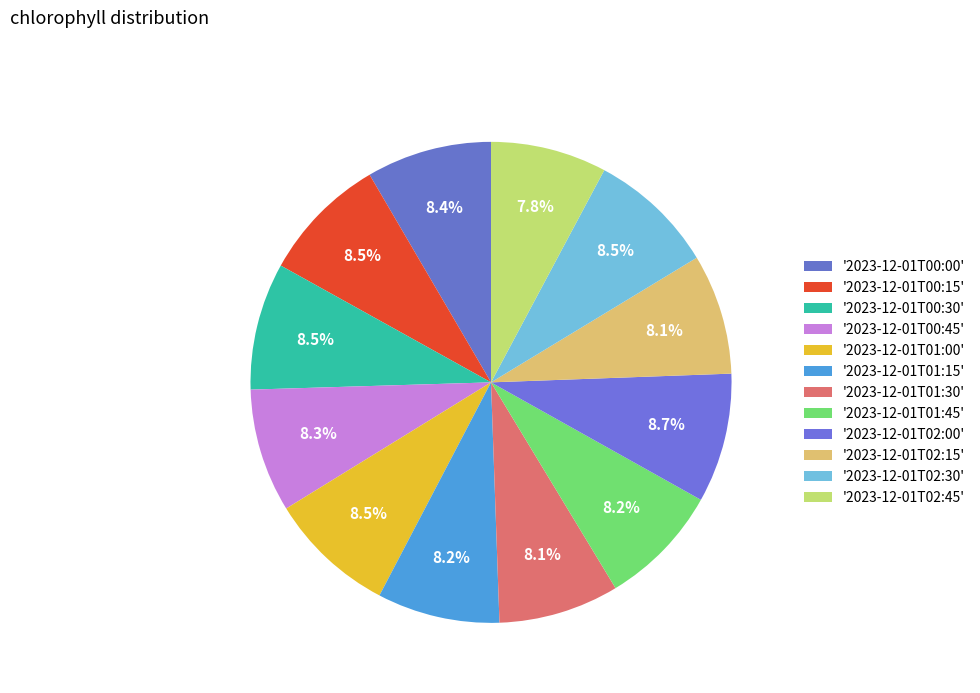

How many segments does this pie chart have?

12